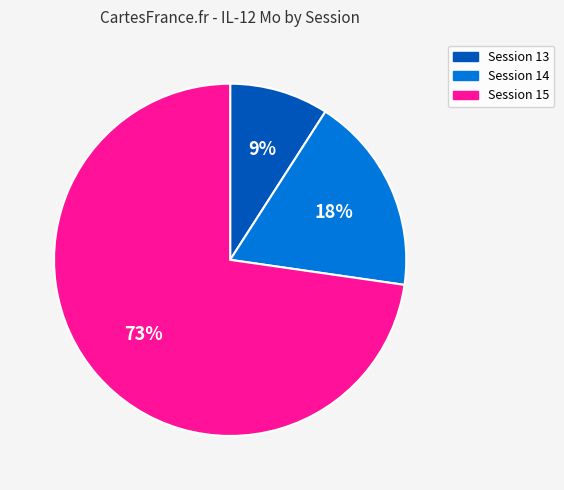

To the nearest percent, what is the average slice percentage?

33%